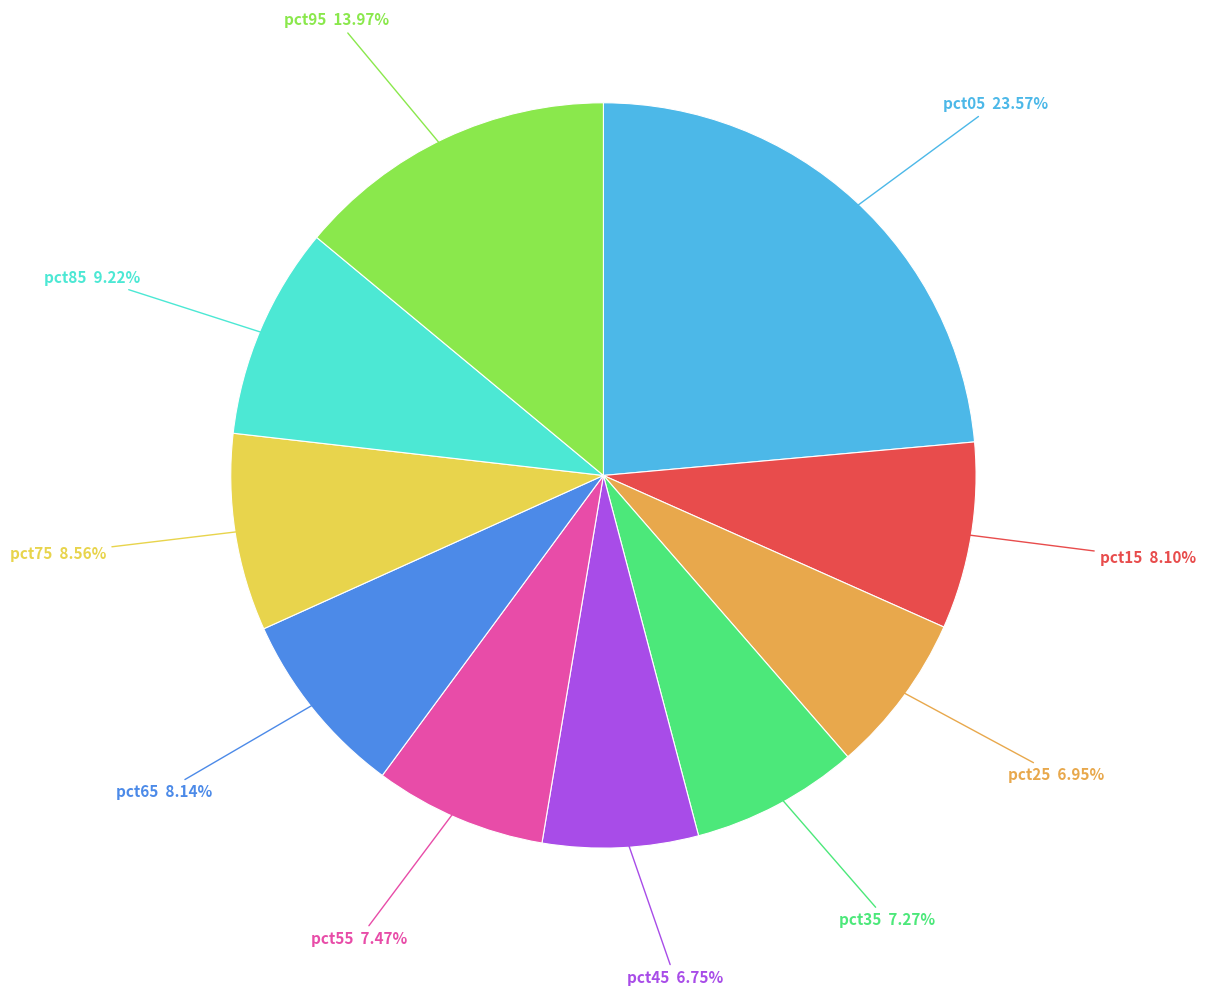

Is there a majority slice in this chart?

No